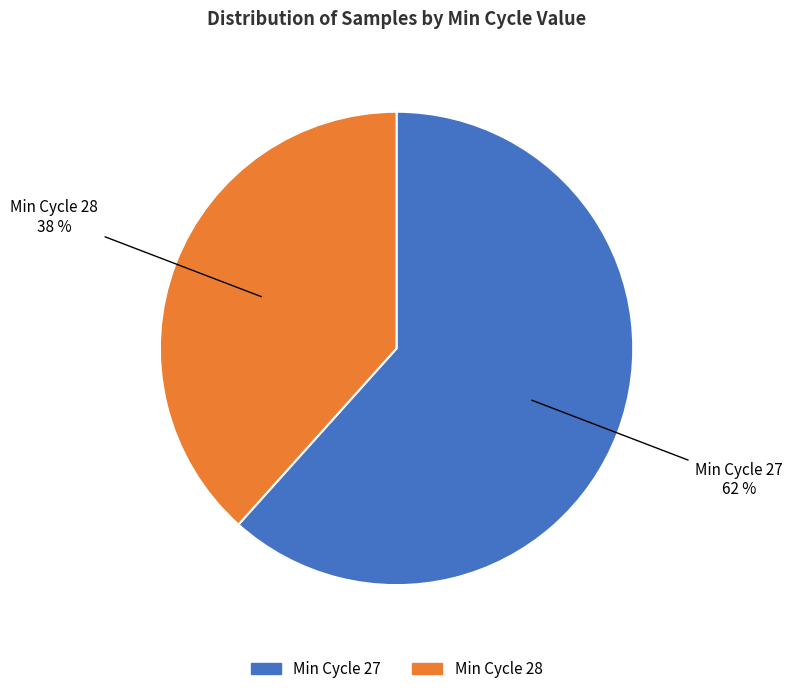

Does any single category account for the majority?

Yes